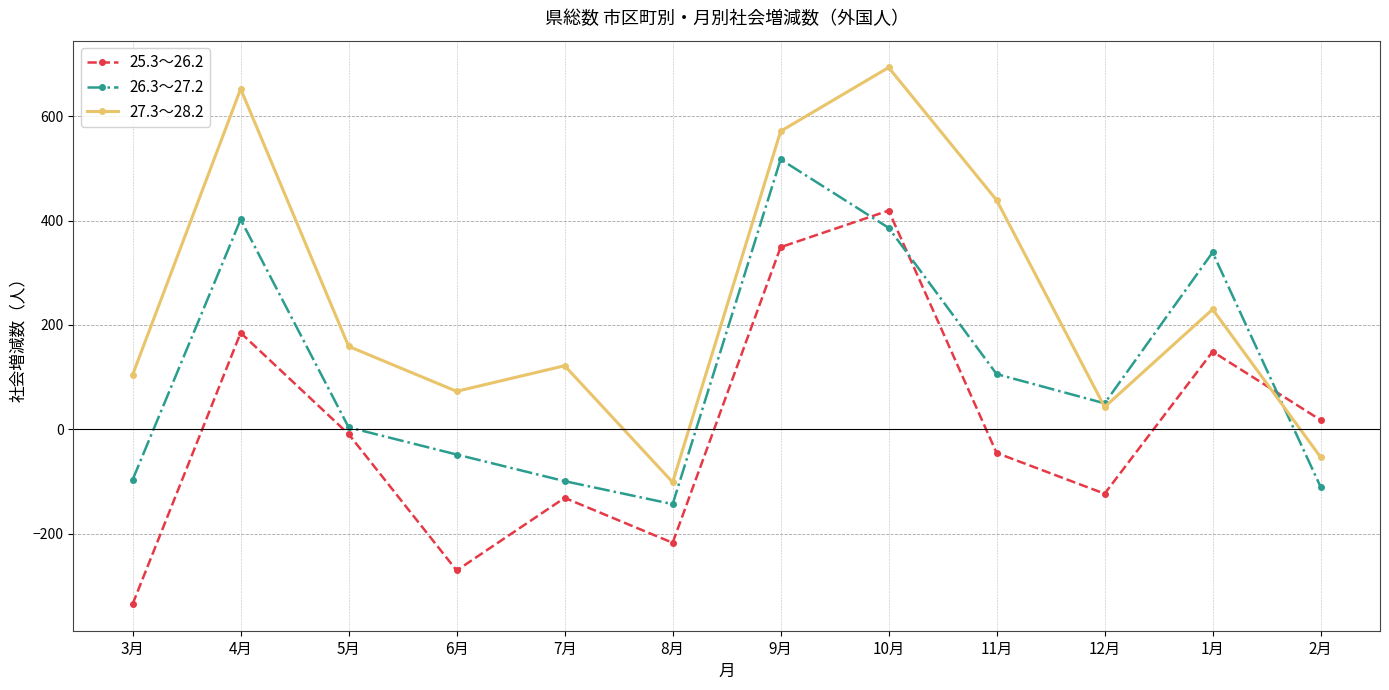

What are all the series names shown in the legend?

25.3〜26.2, 26.3〜27.2, 27.3〜28.2